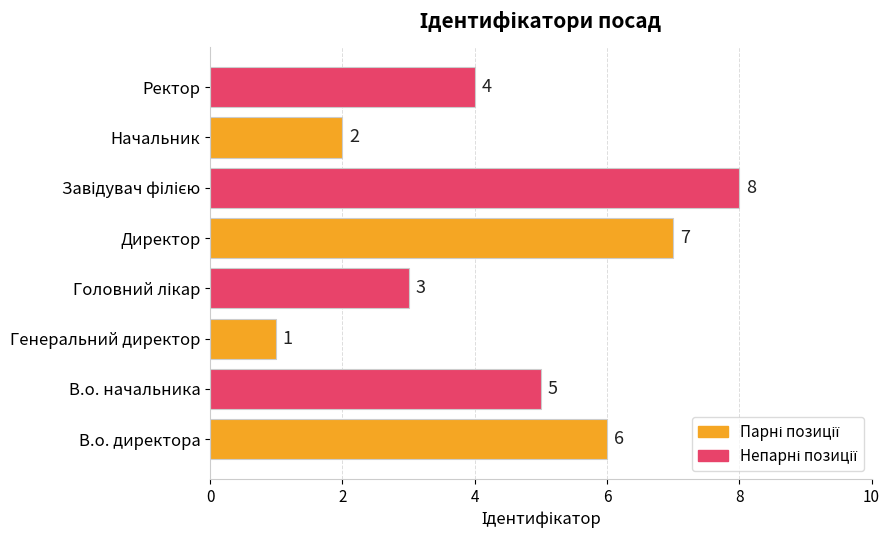

What is the smallest value displayed?

1